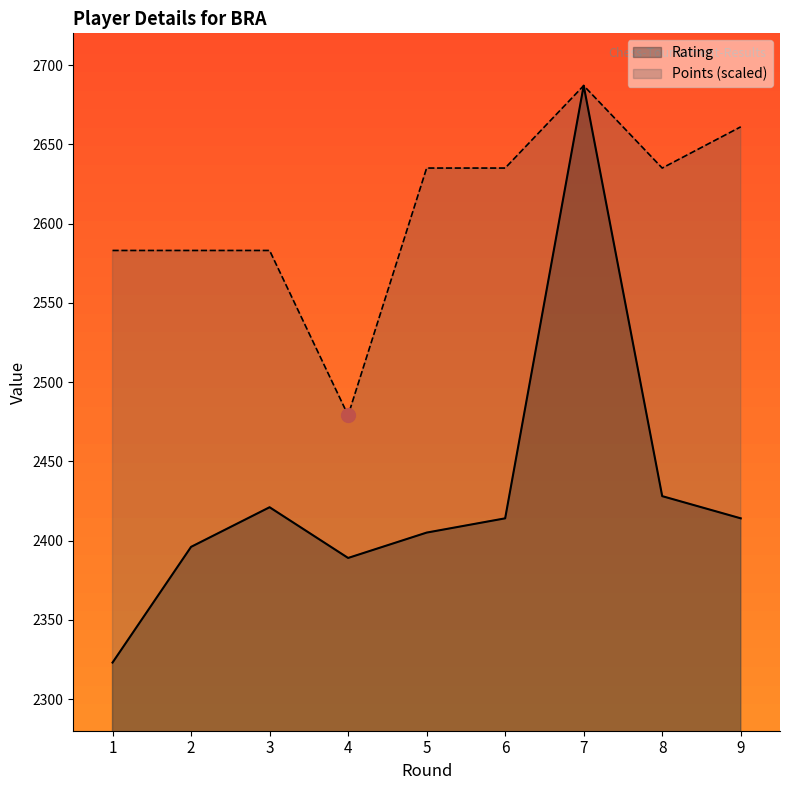

What are all the series names shown in the legend?

Rating, Points (scaled)